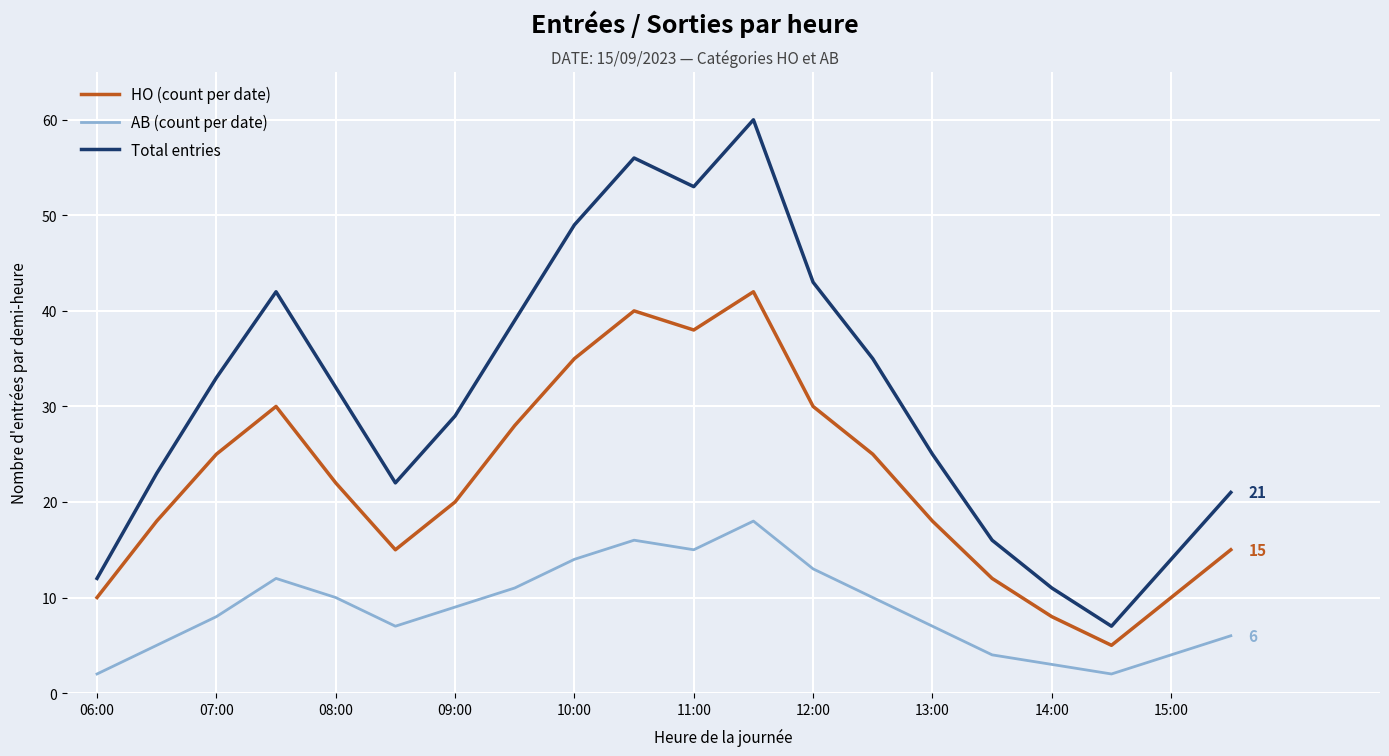

In AB (count per date), how many points are higher than both neighbors (excluding endpoints)?

3